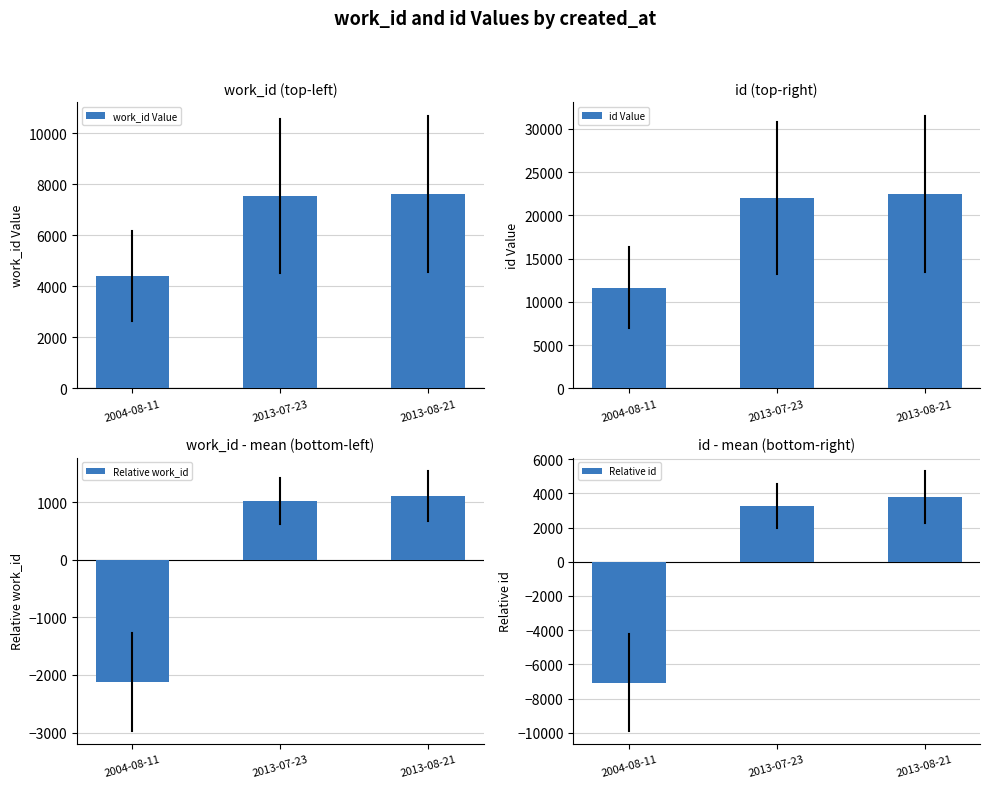

What is the sum of the Relative id values at 2013-07-23 and 2004-08-11?

-3809